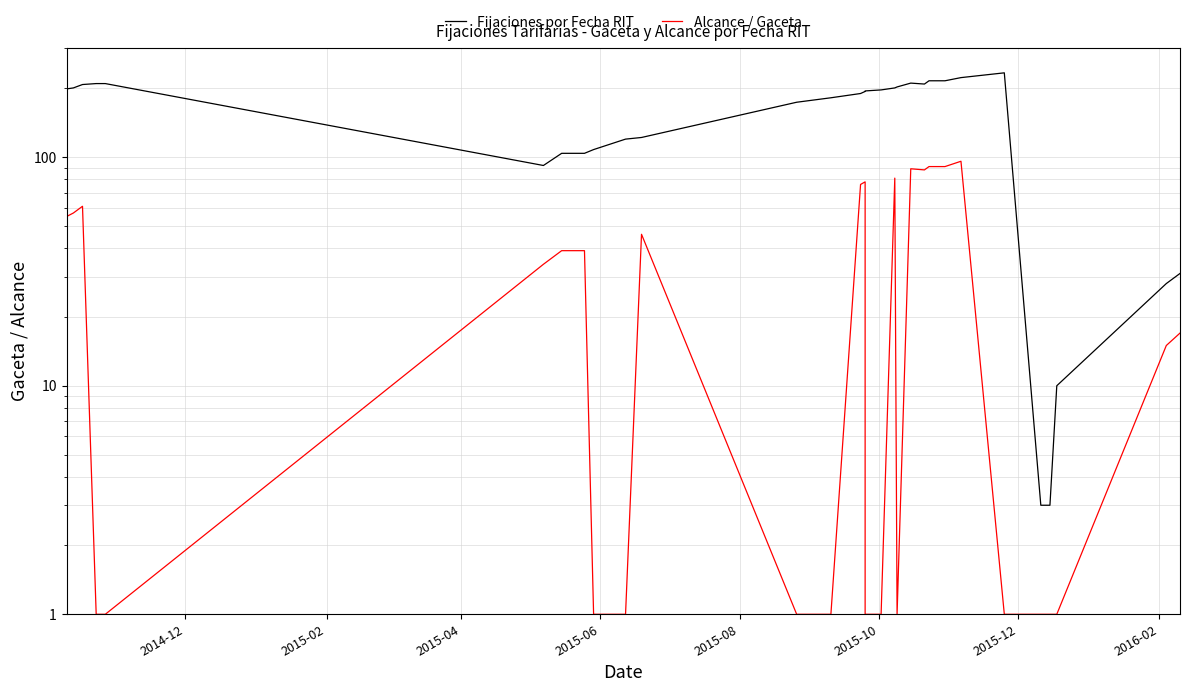

Which has a higher value, 2015-12 or 2015-06?

2015-06